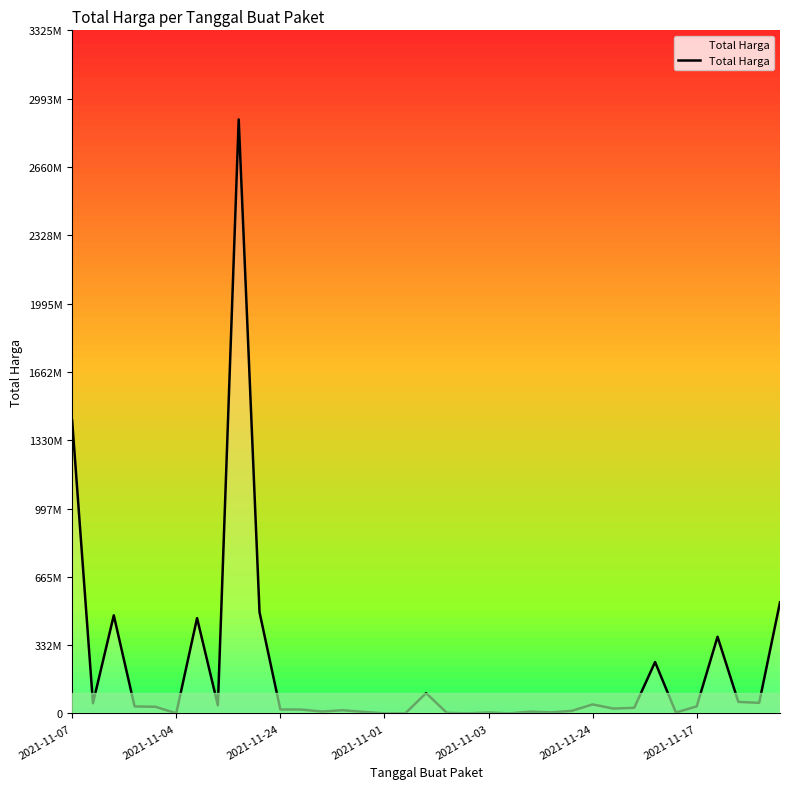

What is the average value?

214814202